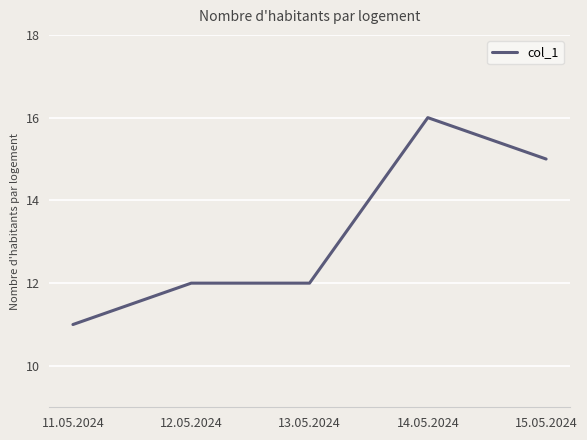

What position from the left is 14.05.2024?

4